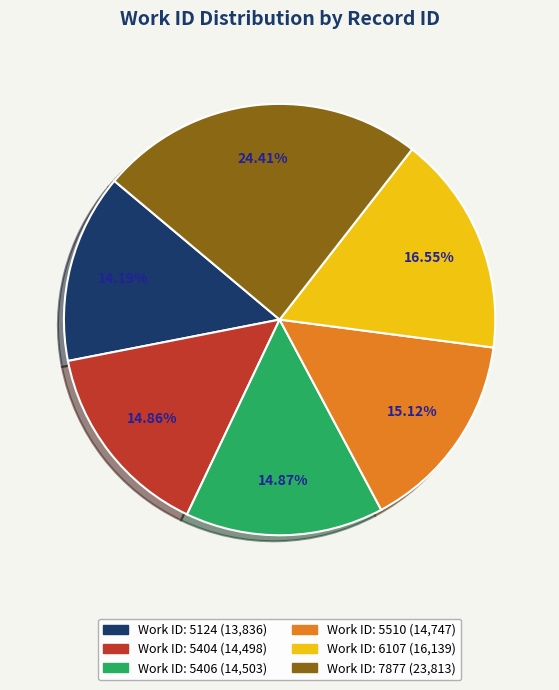

Does any single category account for the majority?

No